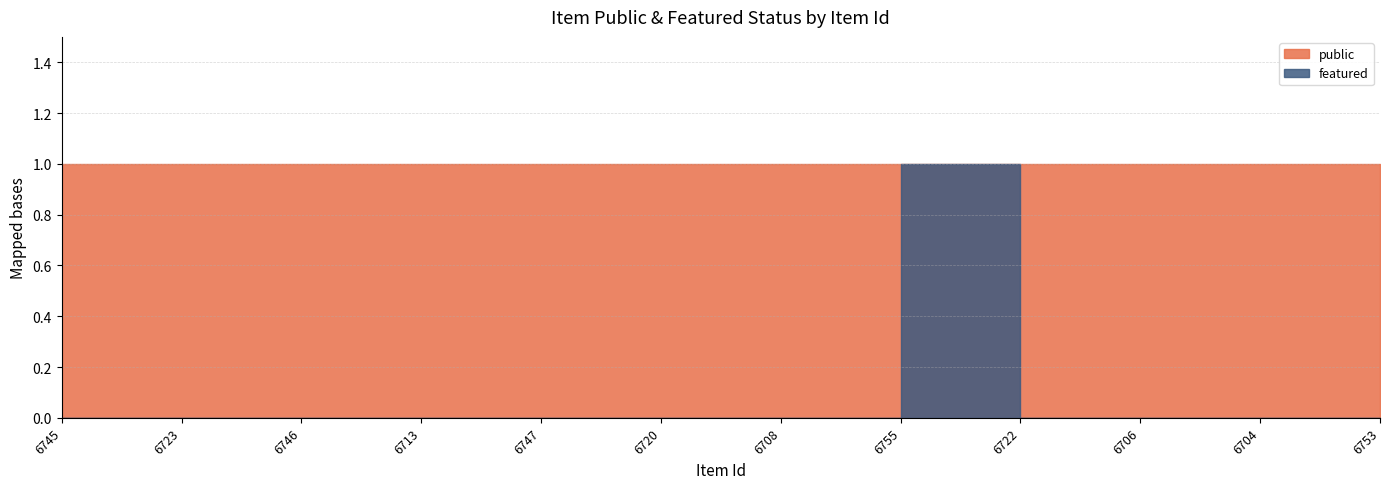

List the series in order of their overall mean, lowest first.

featured, public